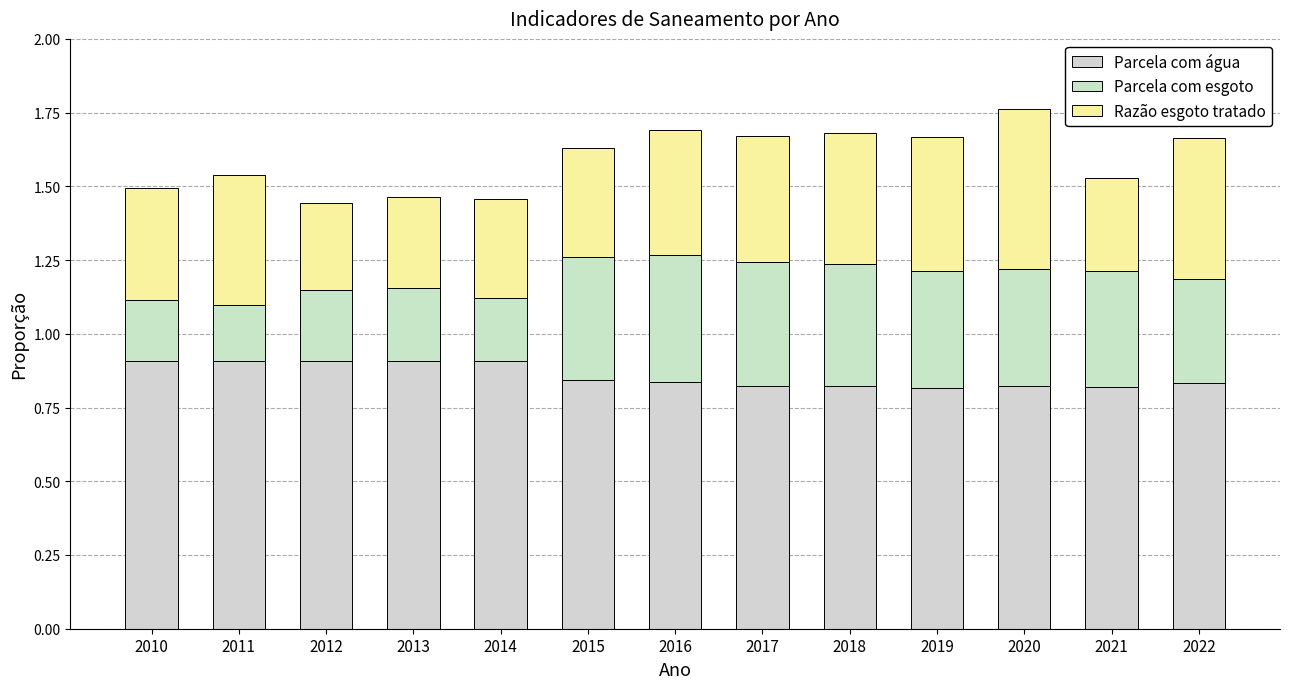

Does the chart contain any negative values?

No